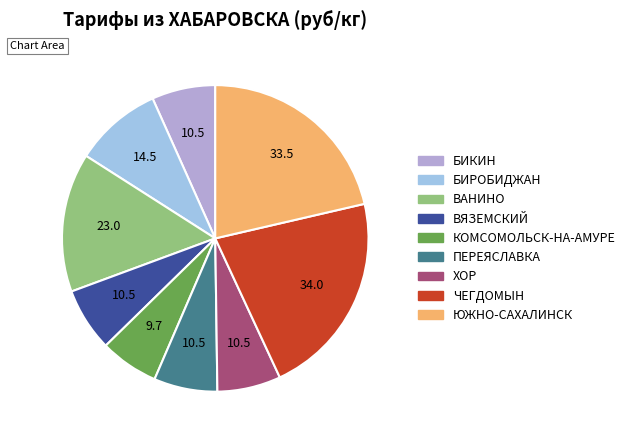

Is ЧЕГДОМЫН the majority of the pie?

No